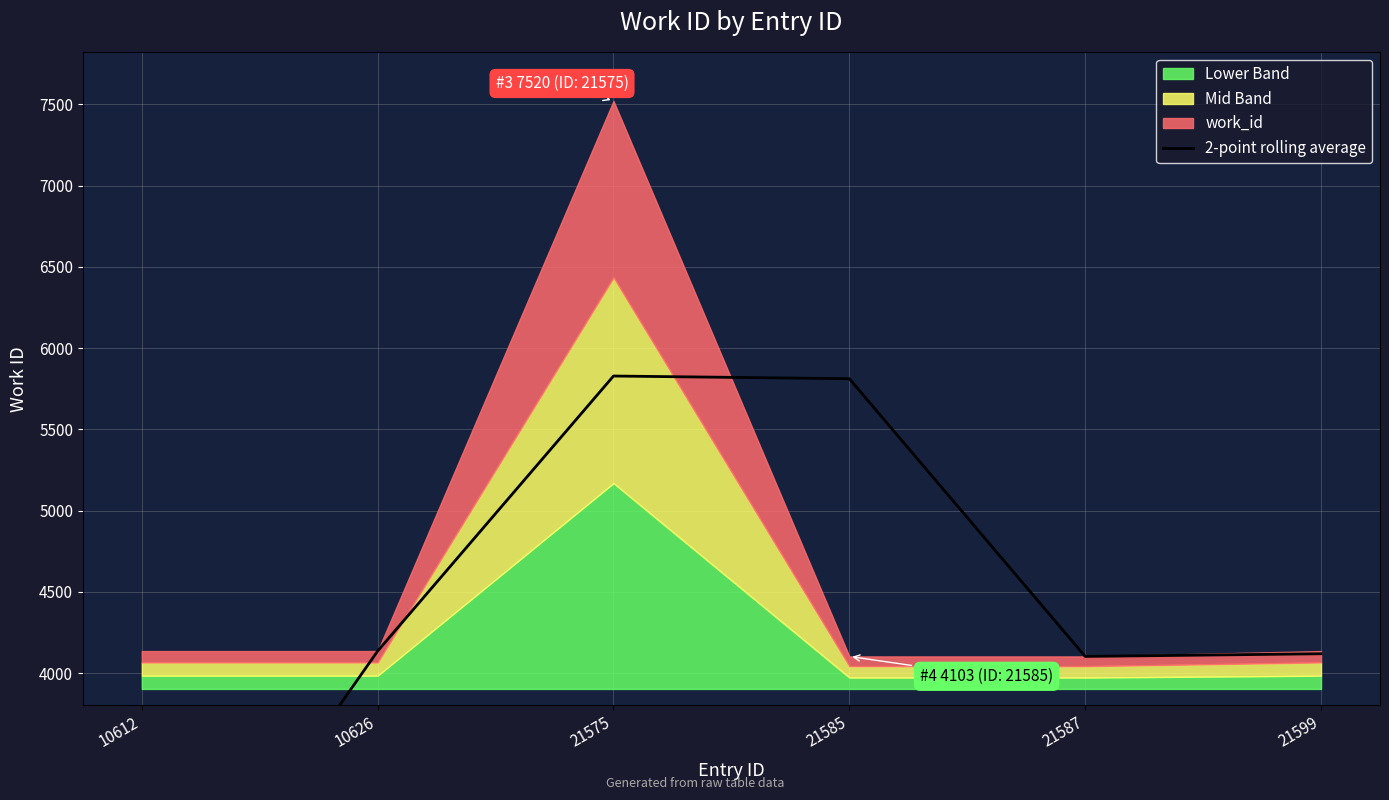

At which label is the value closest to 3948?

21587